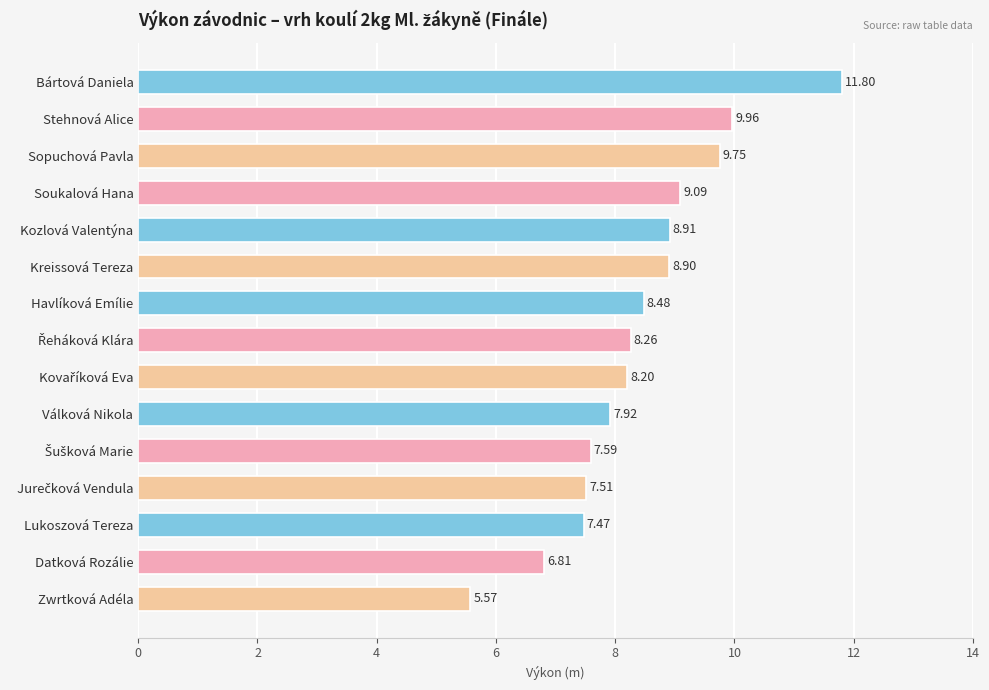

What is the change in value from Bártová Daniela to Havlíková Emílie?

-3.3